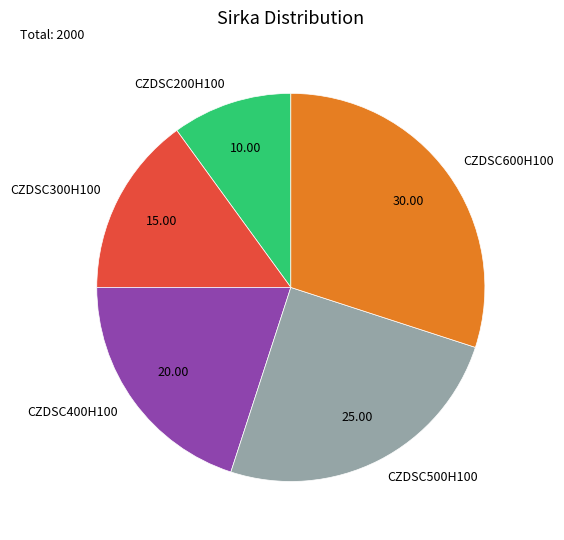

Does any single category account for the majority?

No